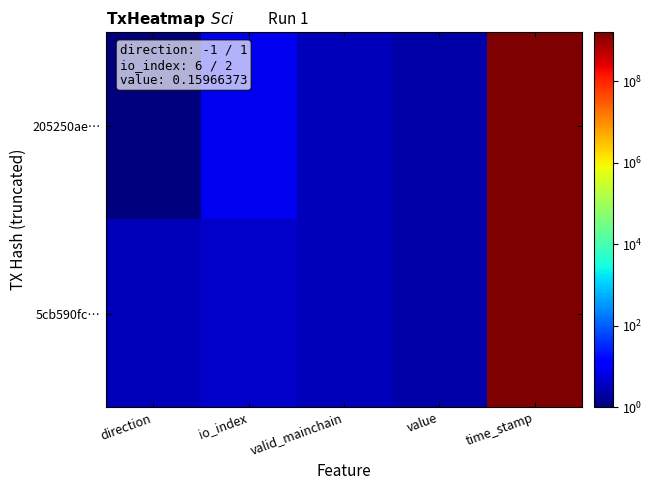

Which series has the largest total across all categories?

205250ae…